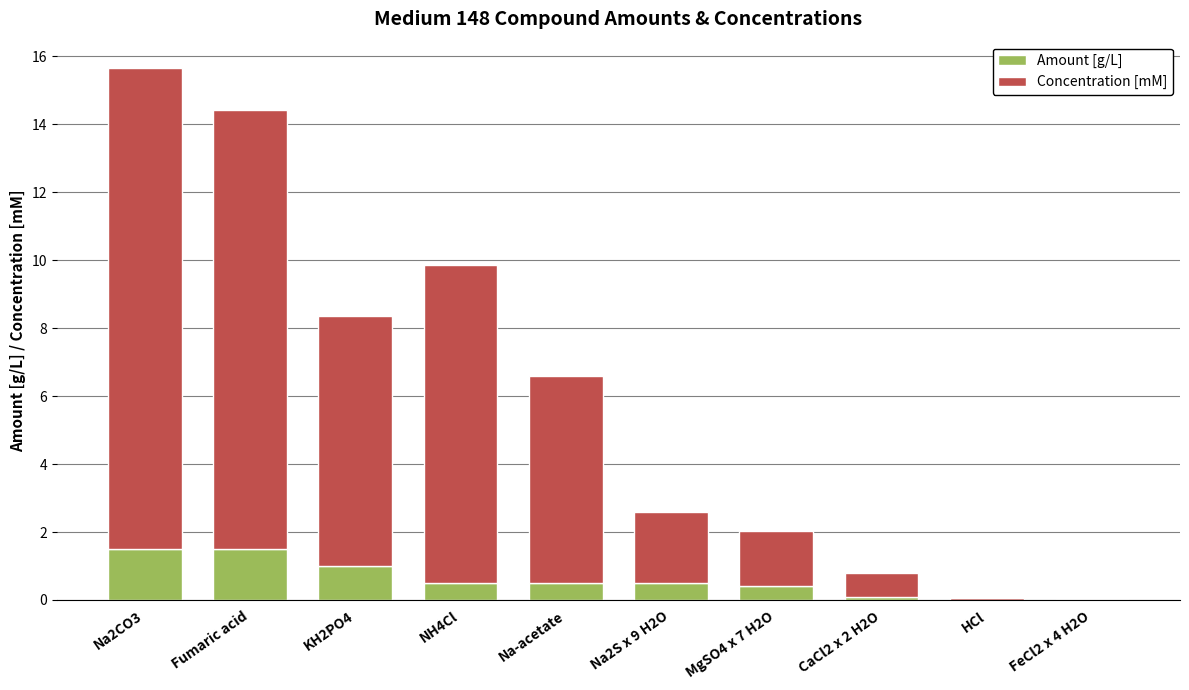

The value of Amount [g/L] at NH4Cl is 0.5. True or false?

True